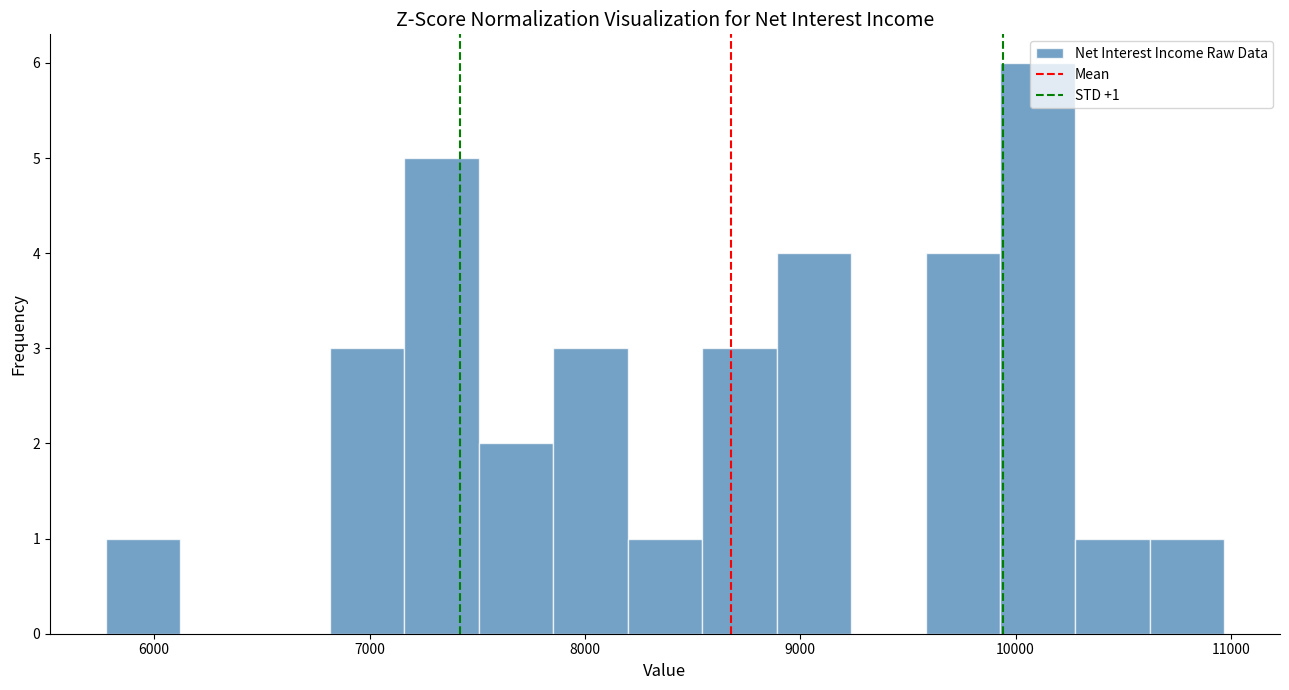

Read against the x-axis, roughly where is the centre of the tallest bar?

10100